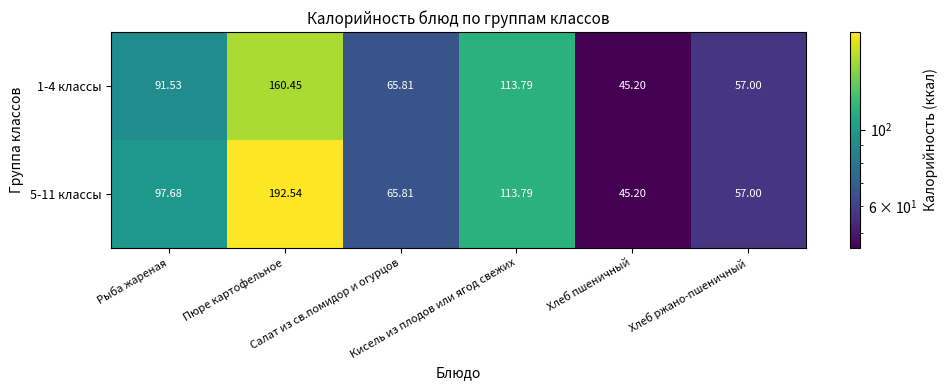

Count the number of data series in this chart.

2